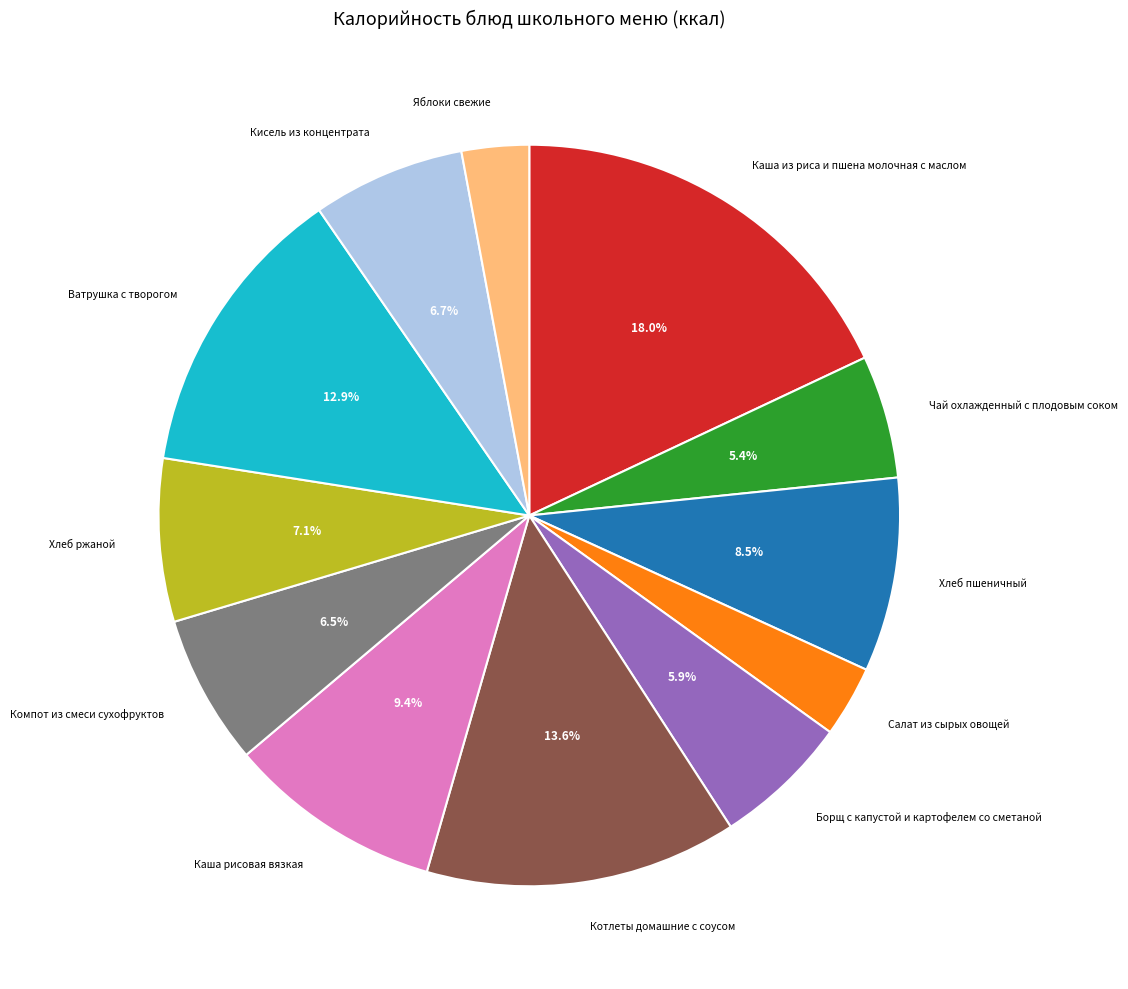

Is there a majority slice in this chart?

No